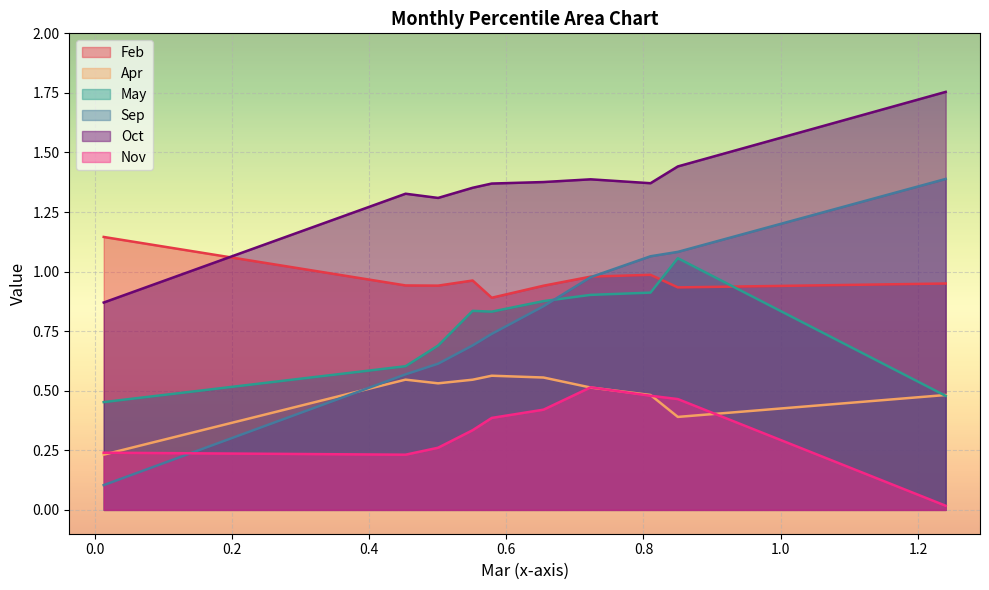

What is the total value across all series at pct95?

5.1